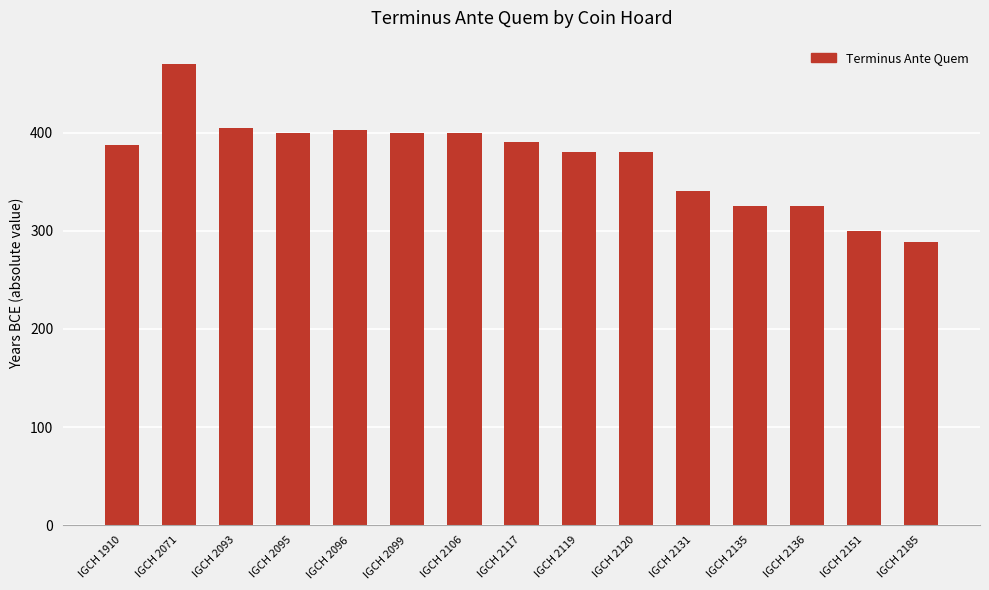

Between IGCH 2185 and IGCH 2136, which is larger?

IGCH 2136